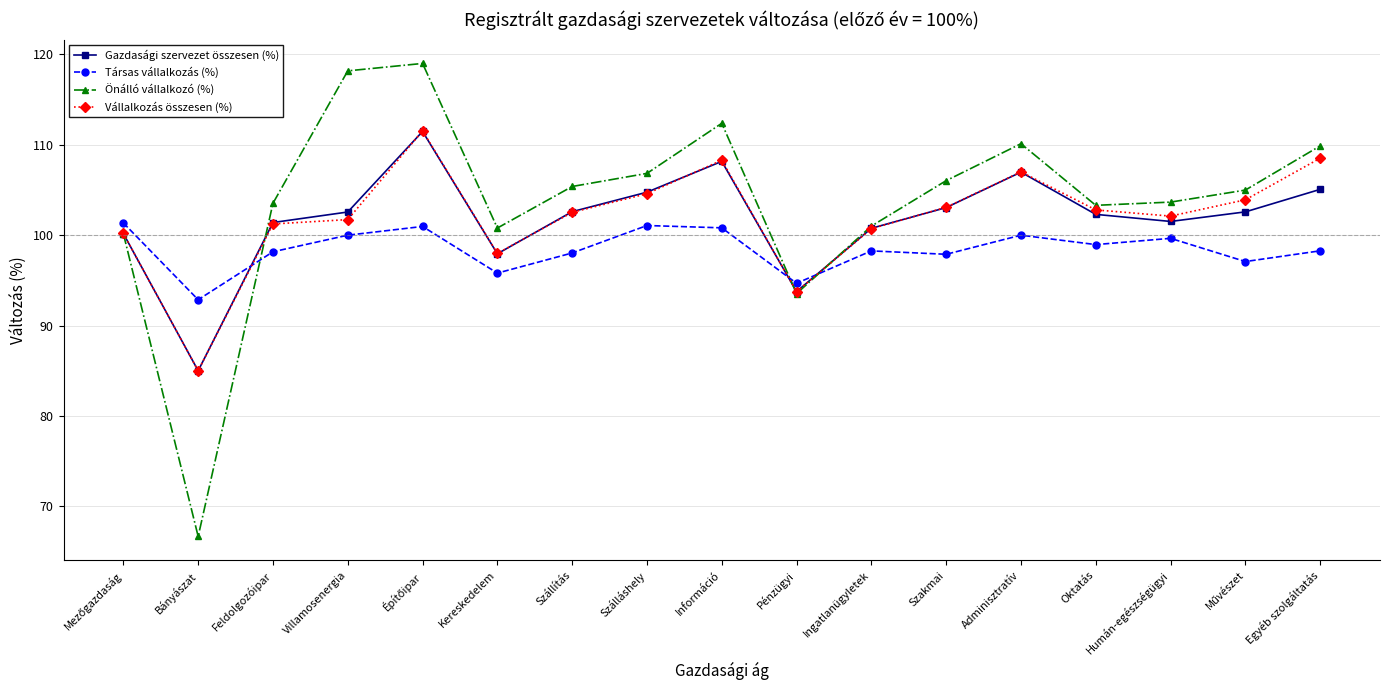

What position from the right is Kereskedelem?

12